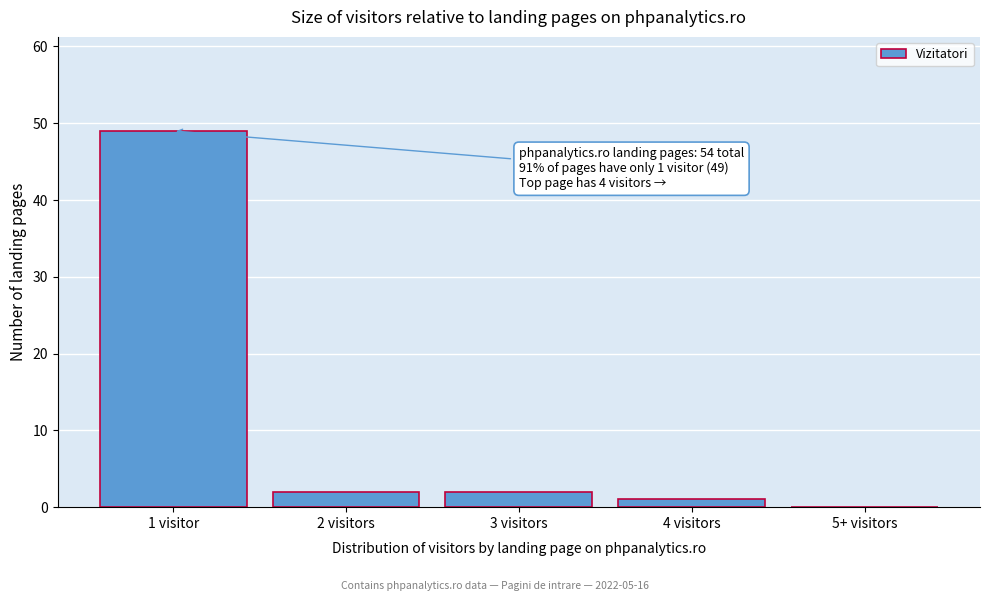

Reading left to right, transcribe all the data shown in this chart.

1 visitor=49	2 visitors=2	3 visitors=2	4 visitors=1	5+ visitors=0